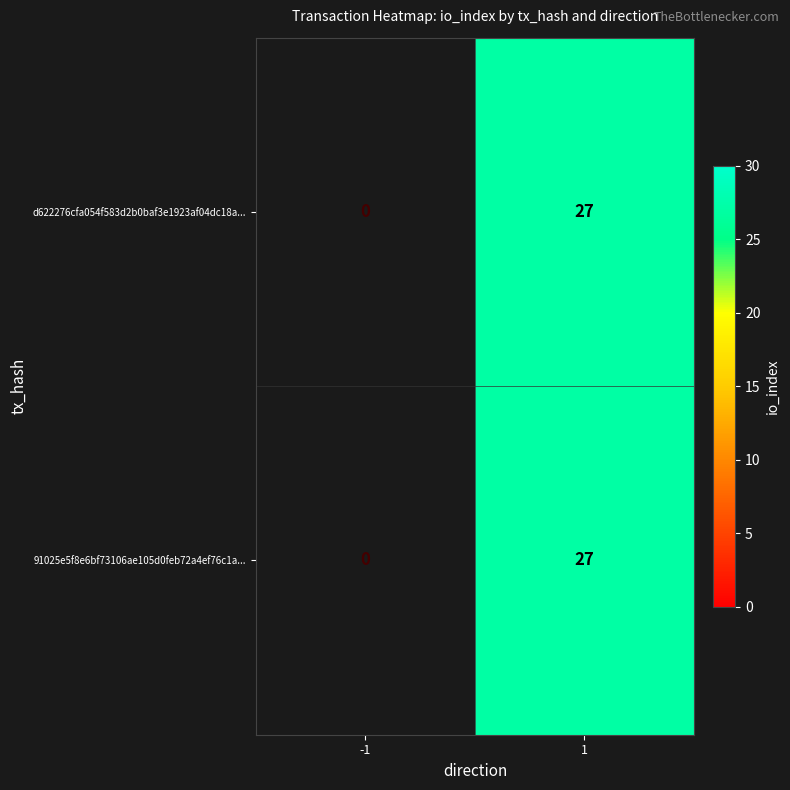

True or false: 91025e5f8e6bf73106ae105d0feb72a4ef76c1a... has a value of 8 at 1.

False